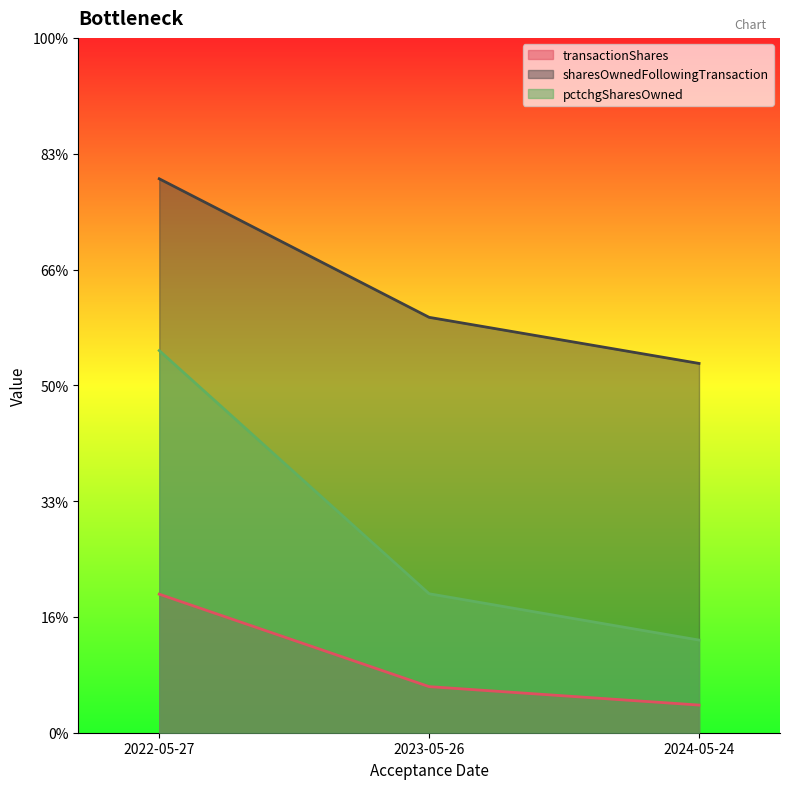

Which series has the widest spread of values?

pctchgSharesOwned